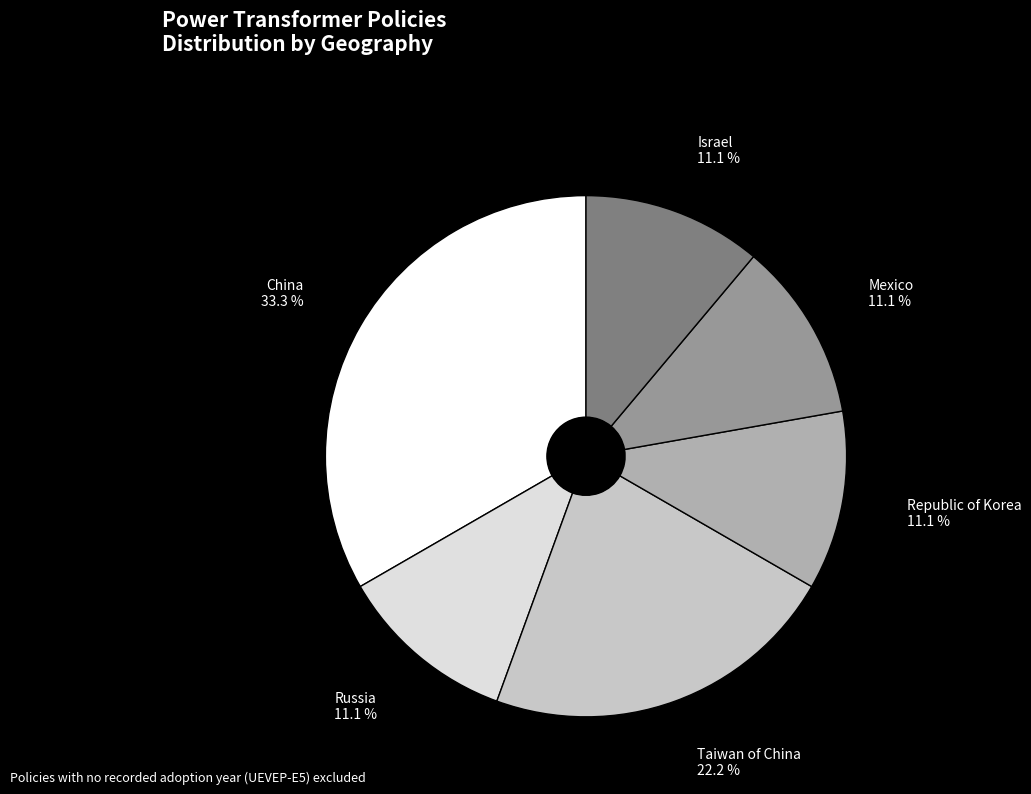

Does any single category account for the majority?

No